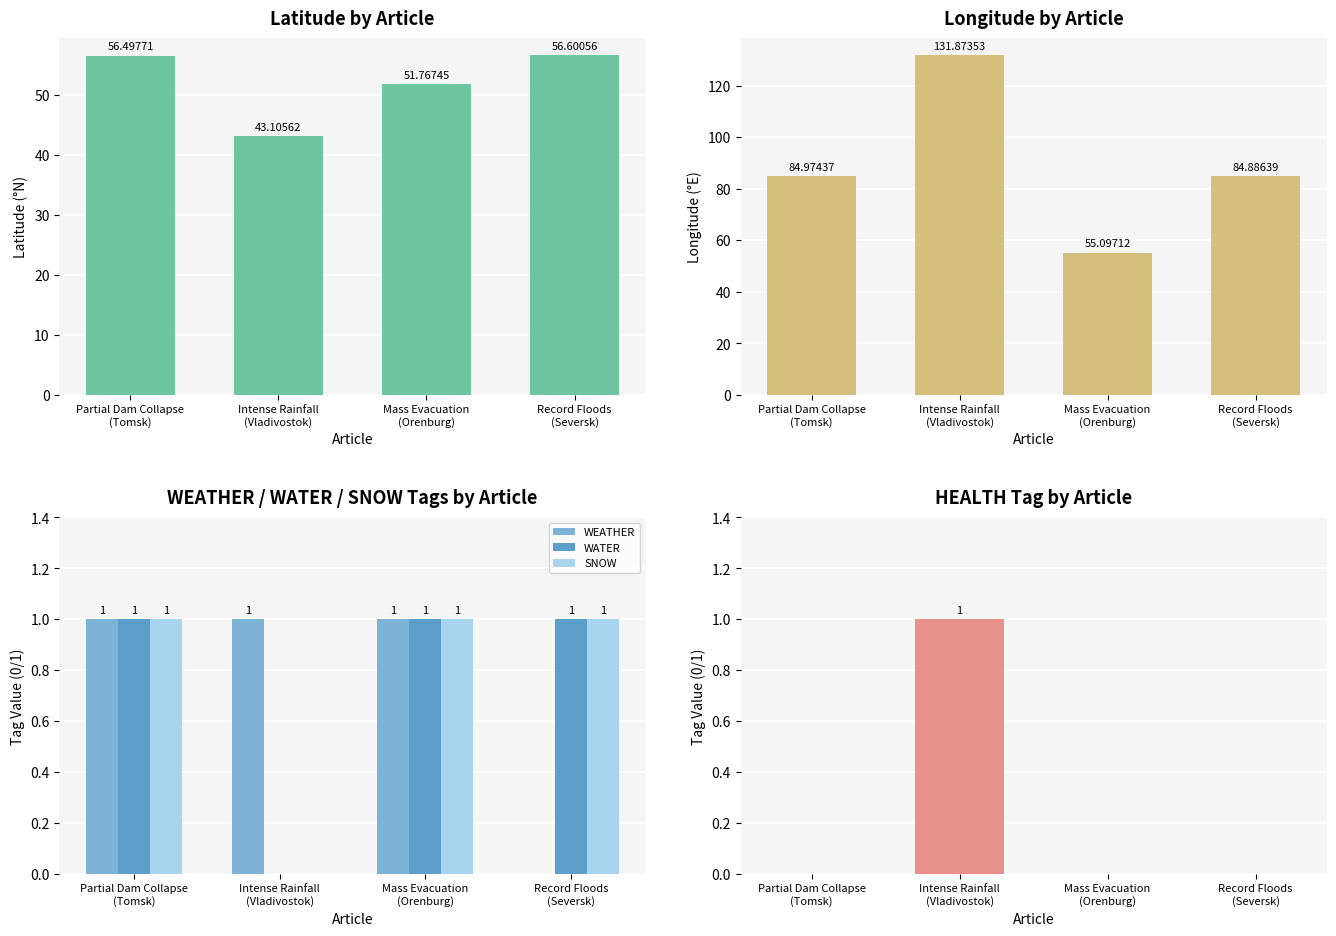

What is the sum of all Longitude values?

356.8